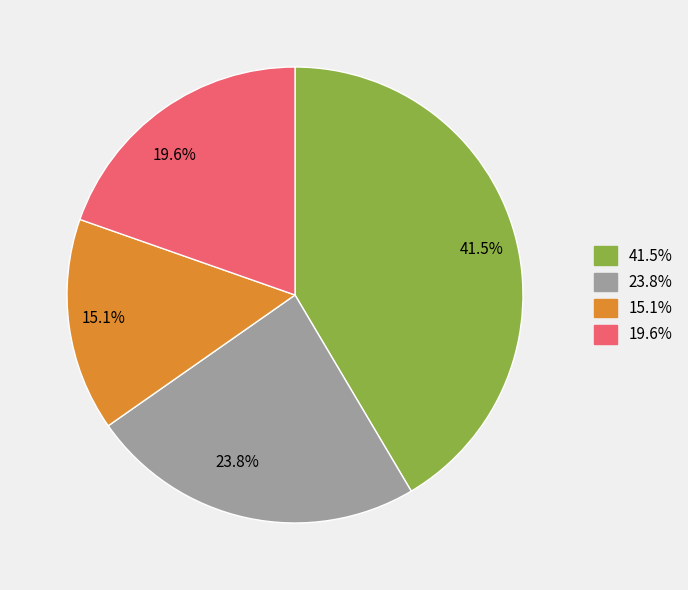

Is there any slice that represents more than half of the pie?

No